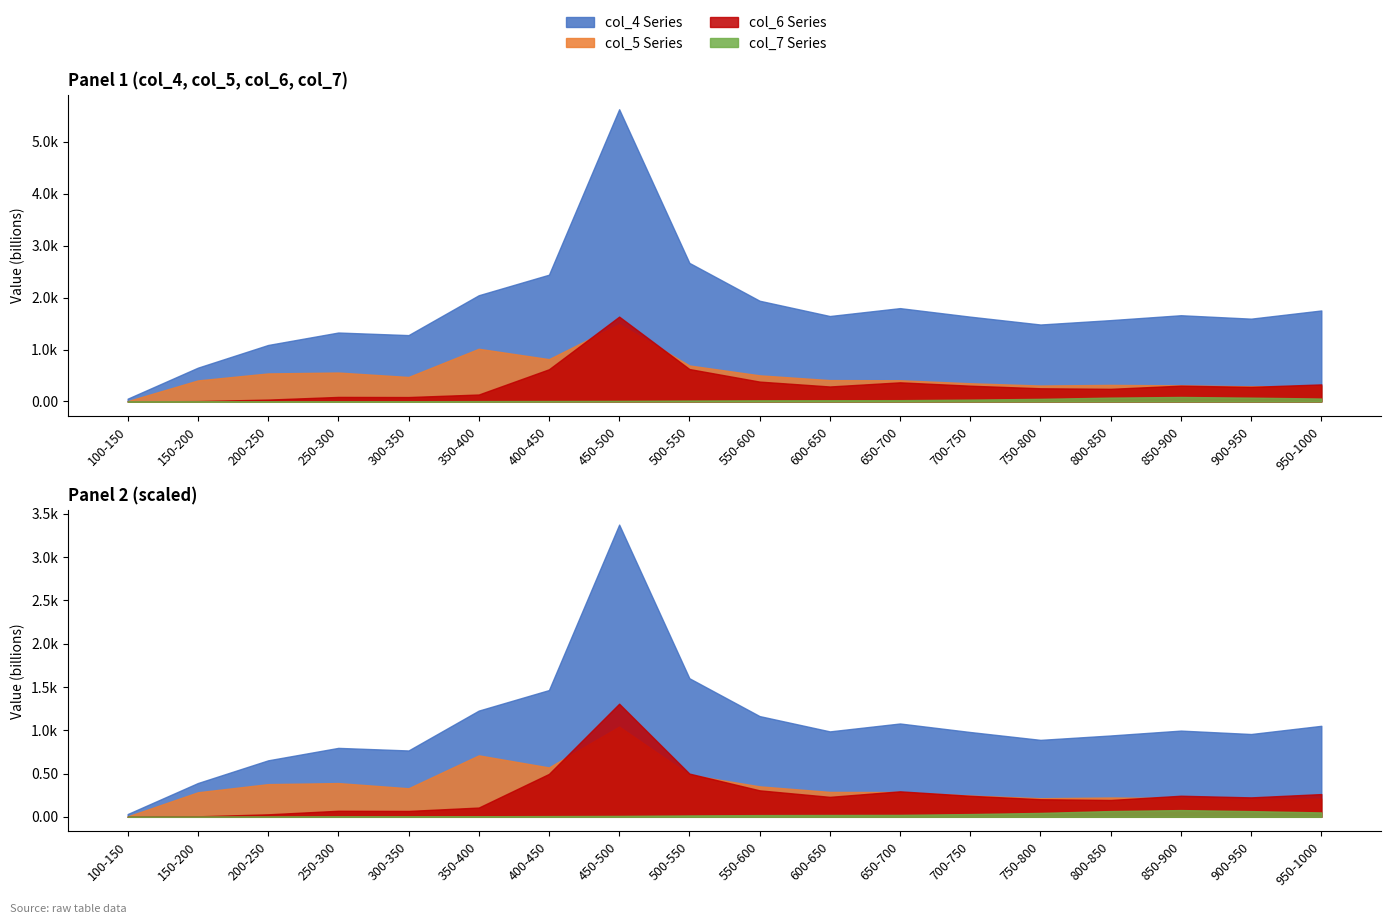

True or false: col_5 and col_7 cross at least once.

False